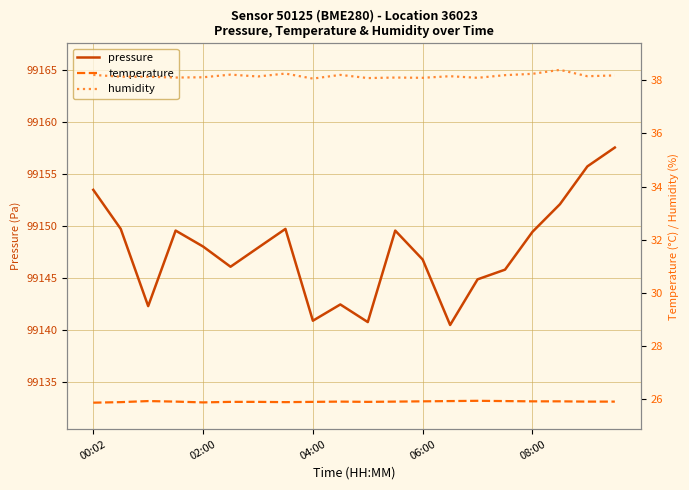

Which series changed the most between 11 and 15?

pressure